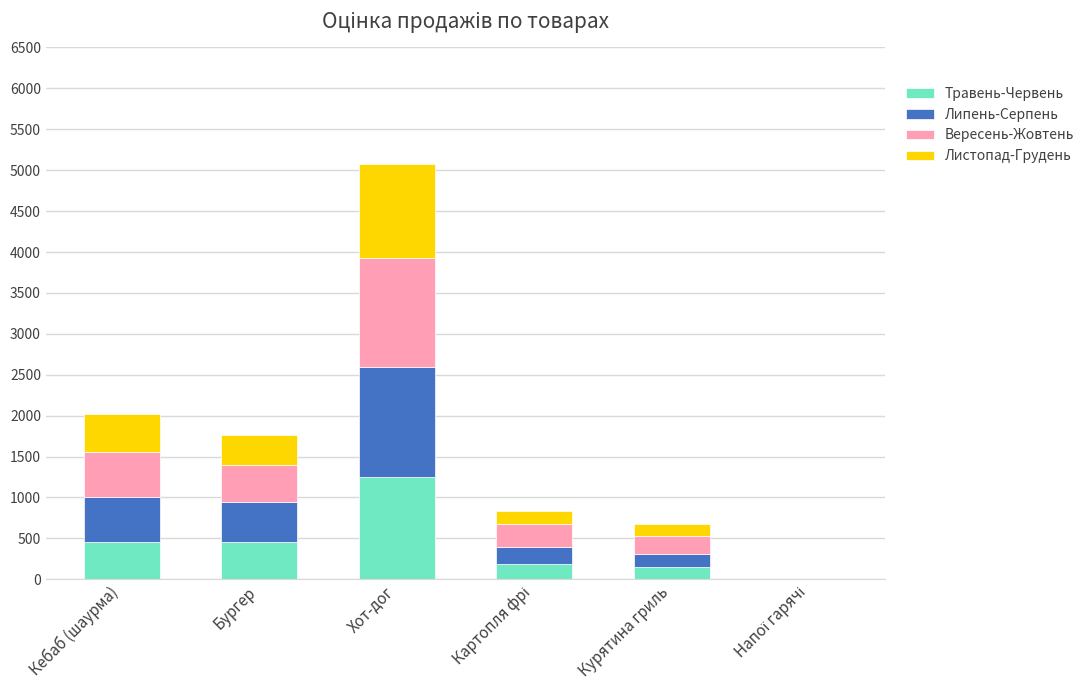

The Травень-Червень series shows 460 at Бургер. True or false?

True